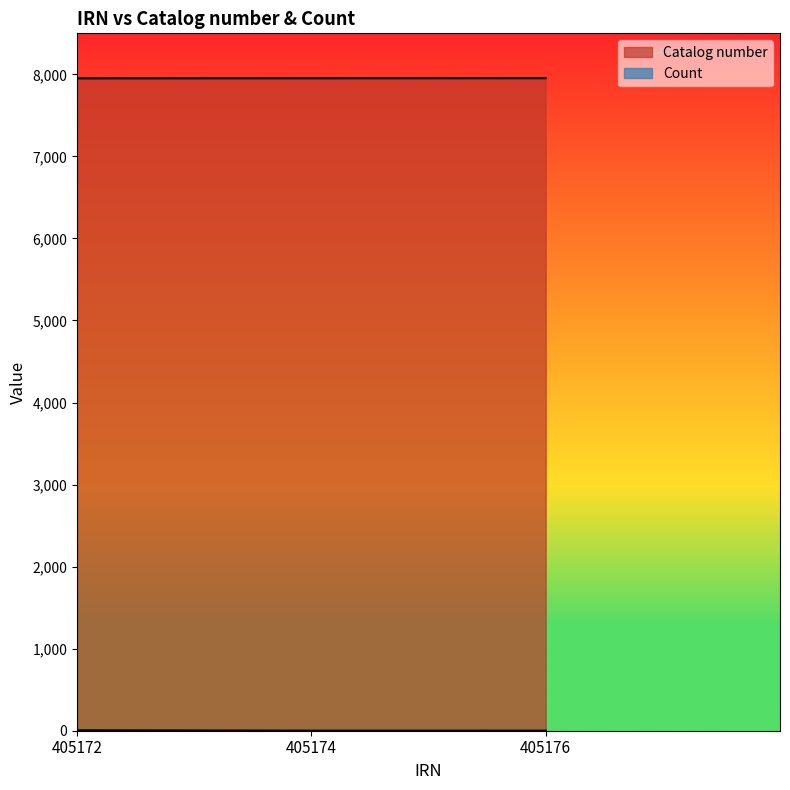

What is the value of the Catalog number point at the 3rd from the left?

7953